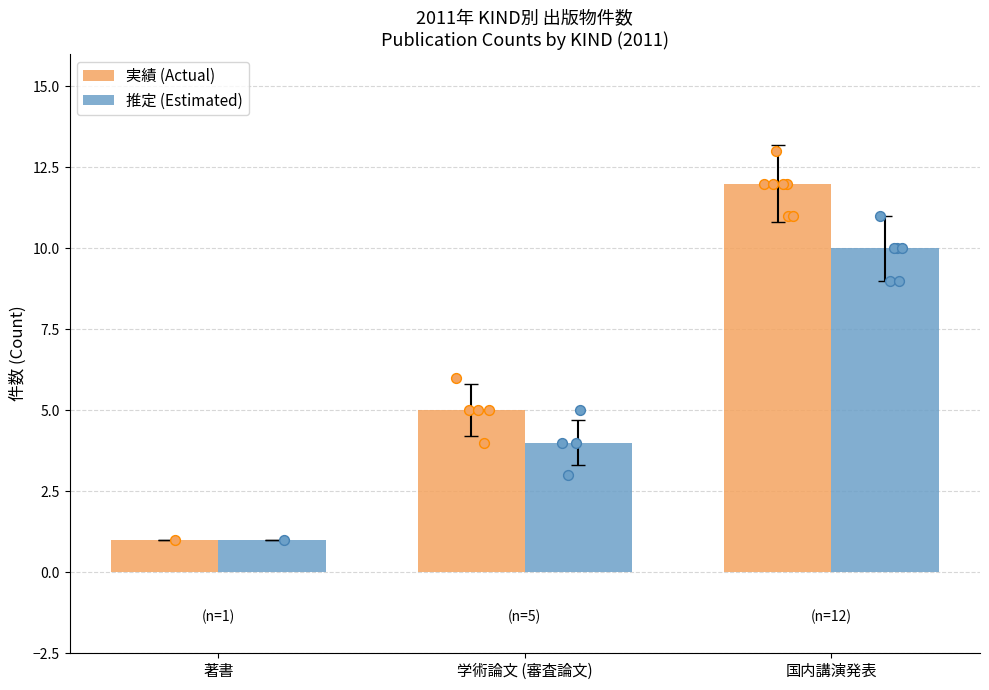

Which series contains the highest Y value?

実績 (Actual)